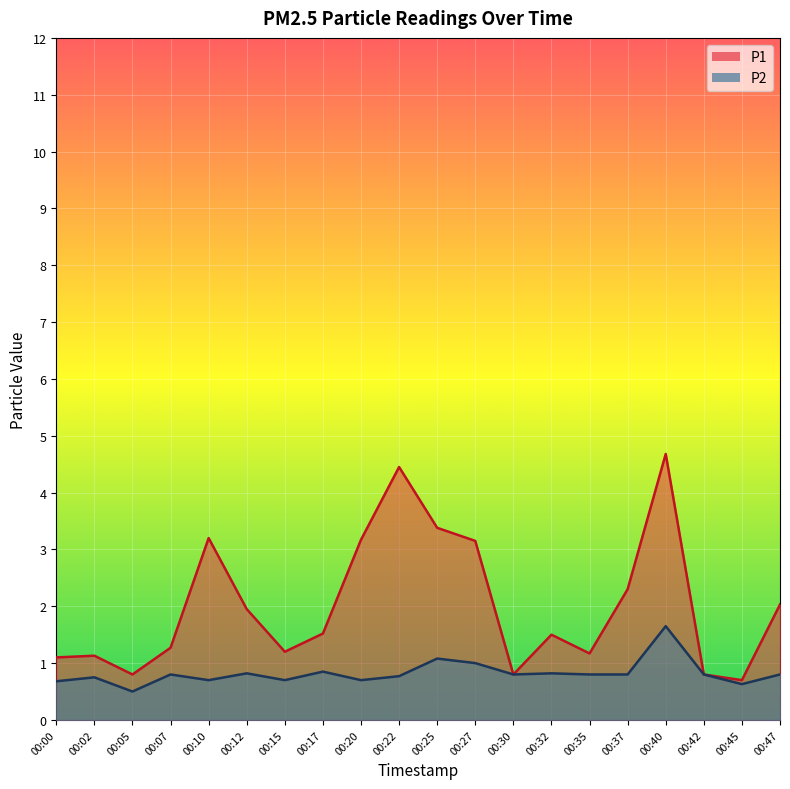

Which series has the widest spread of values?

P1